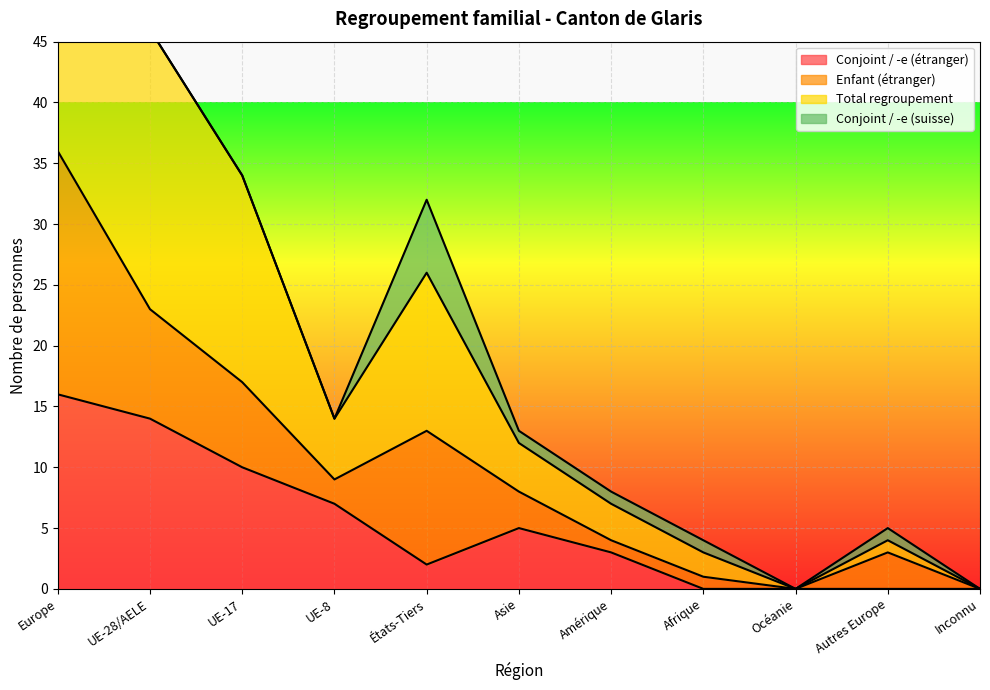

At which label does Conjoint / -e (étranger) reach its peak?

Europe